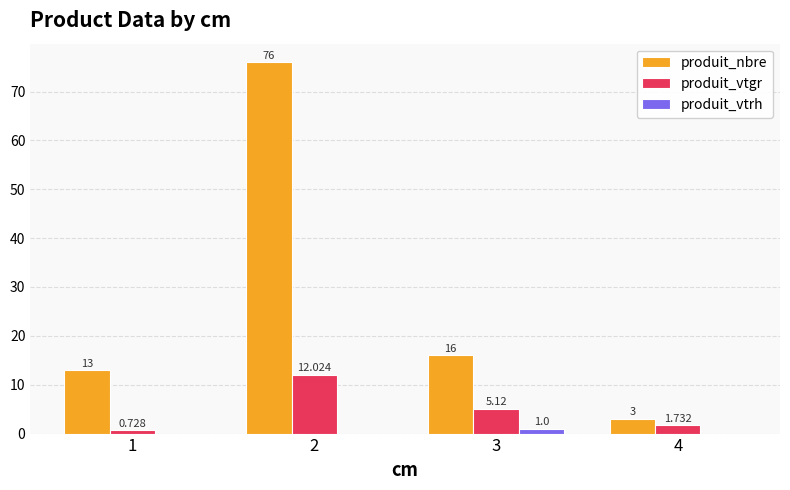

Which series changed the most between 1 and 4?

produit_nbre